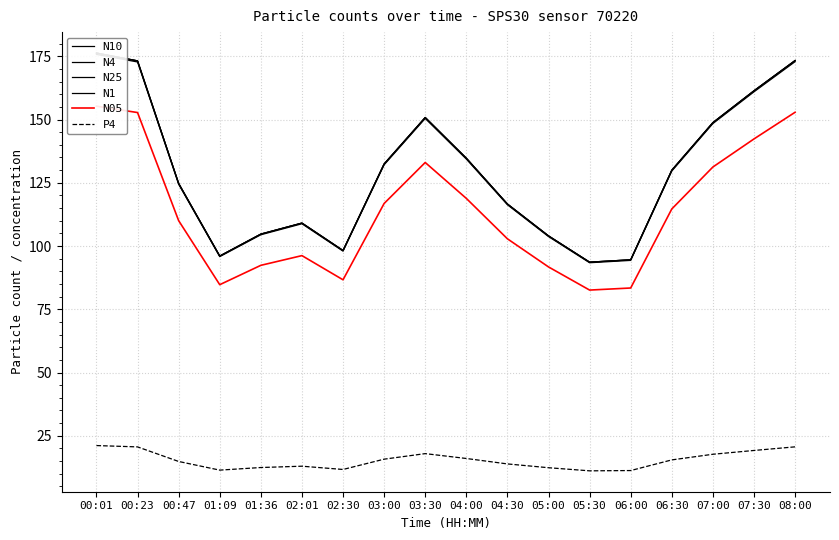

What are all the series names shown in the legend?

N10, N4, N25, N1, N05, P4